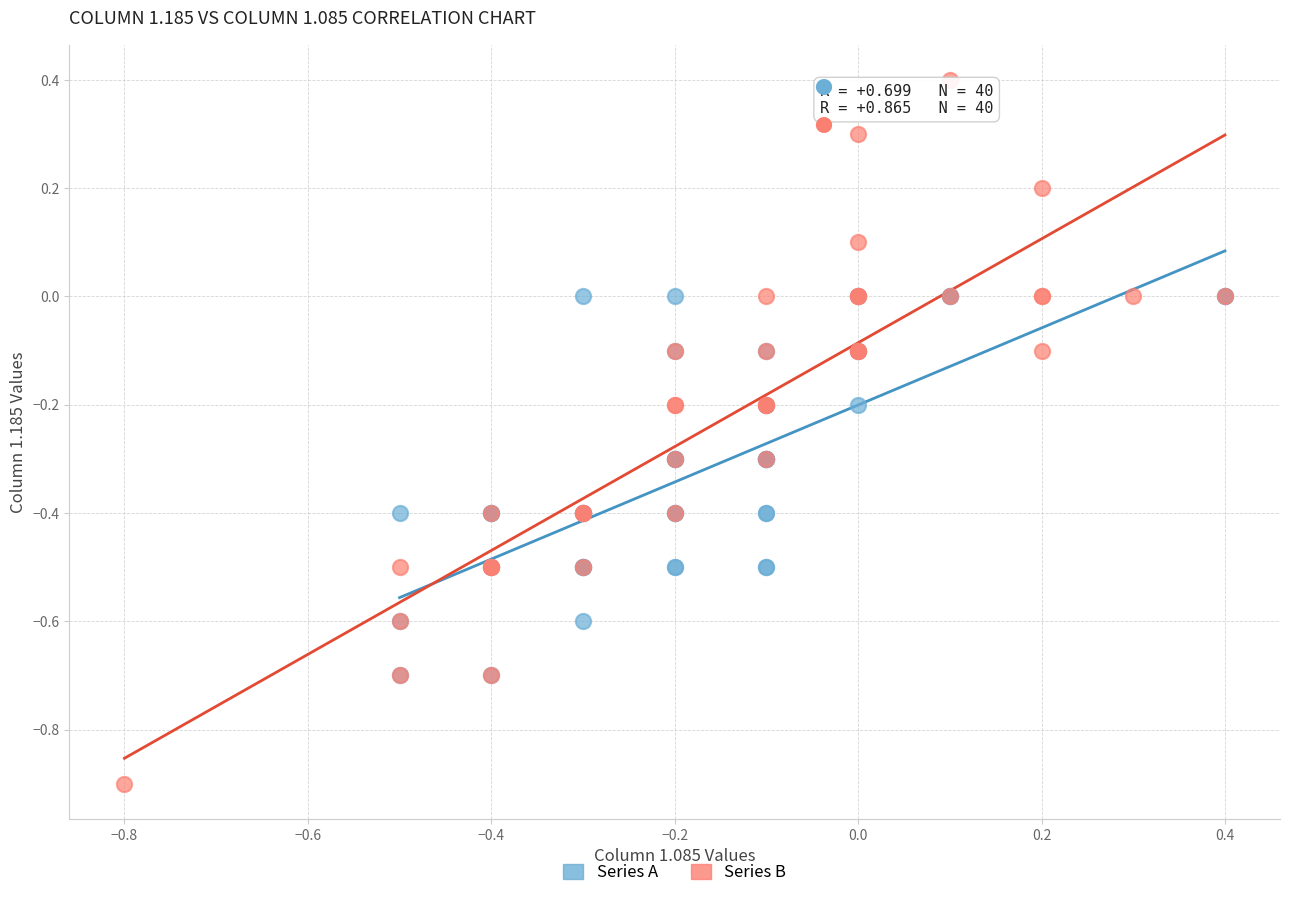

Which series has the widest spread of Y values?

Series B